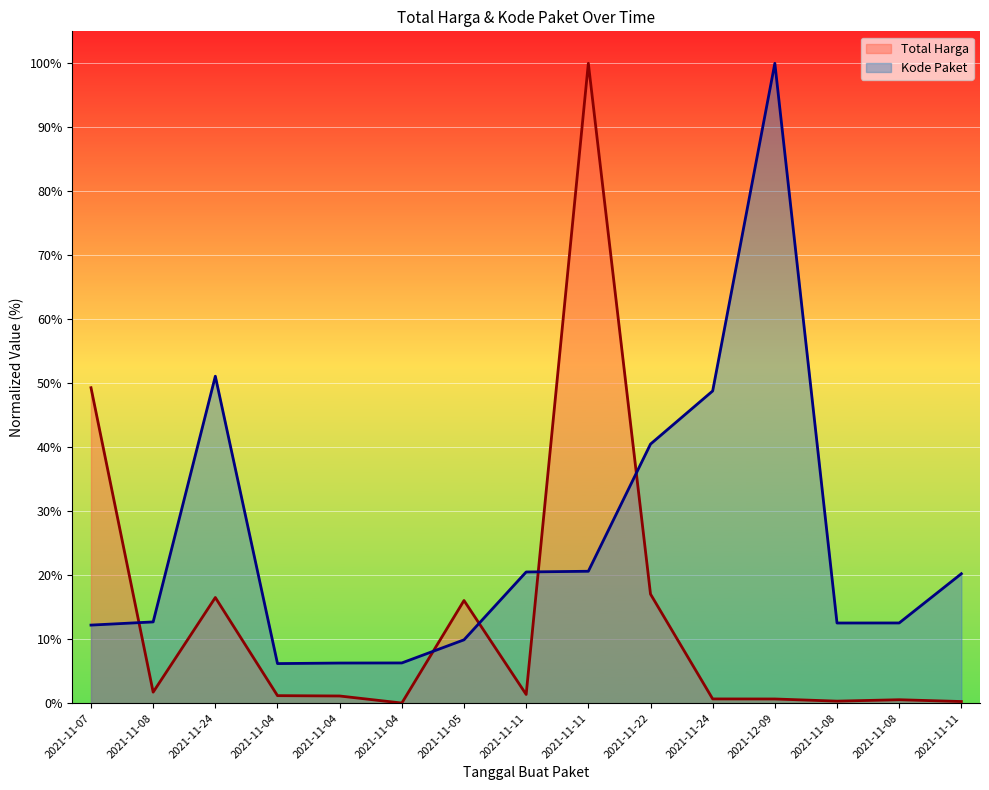

What are all the series names shown in the legend?

Total Harga, Kode Paket